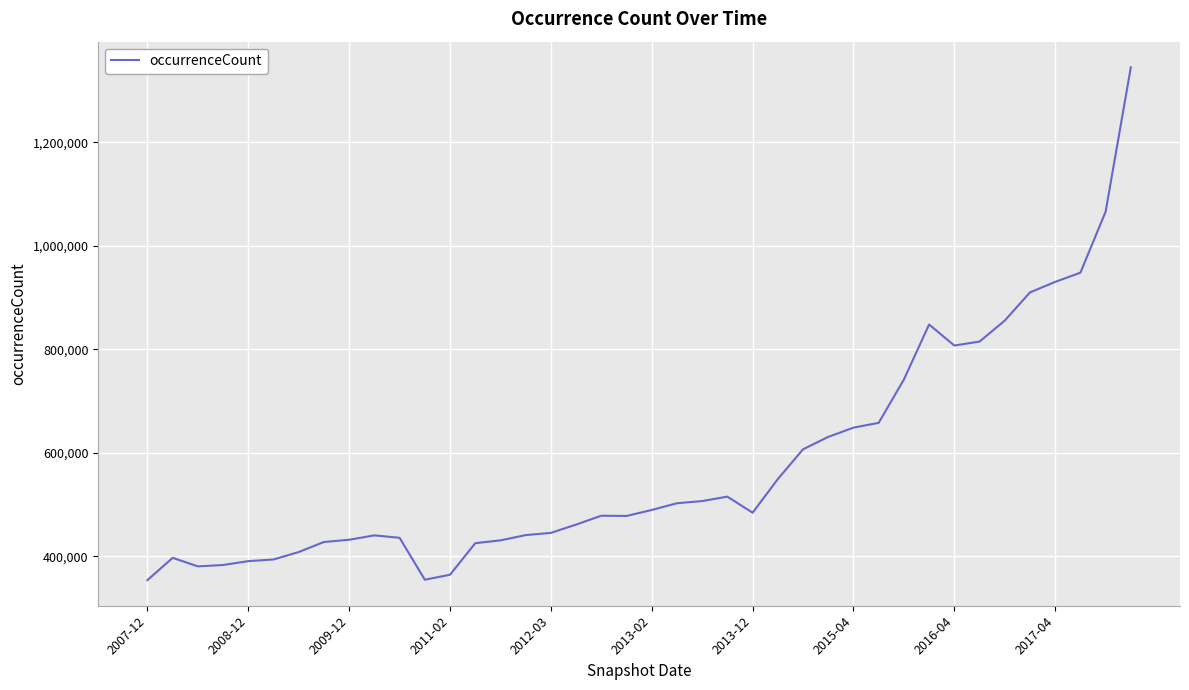

What is the smallest value displayed?

353845